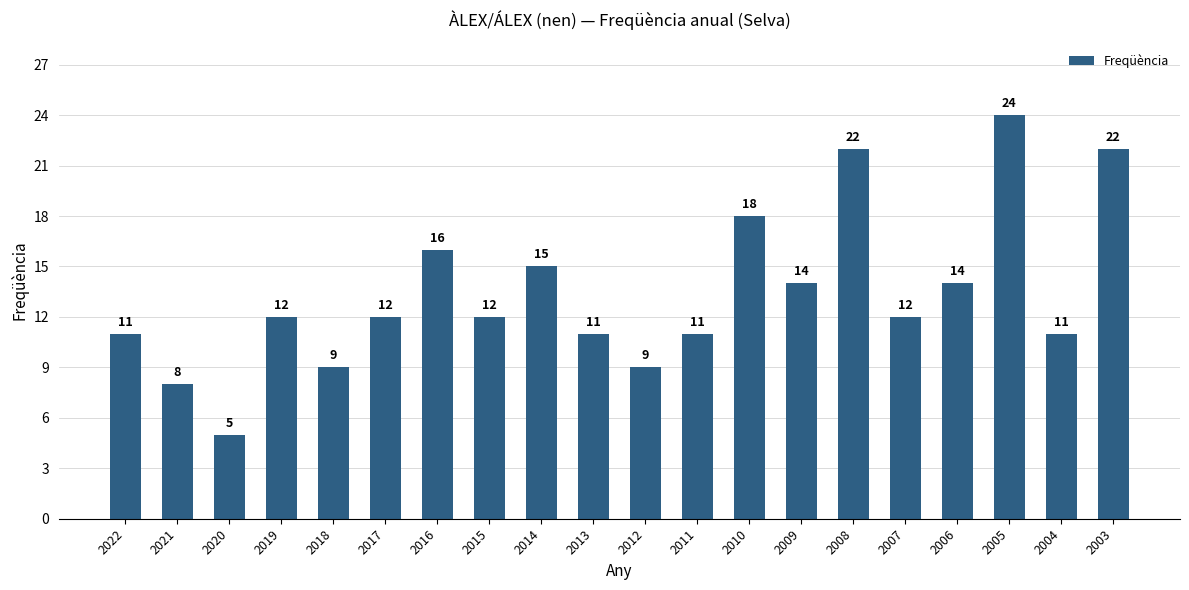

How many bars are there in total?

20